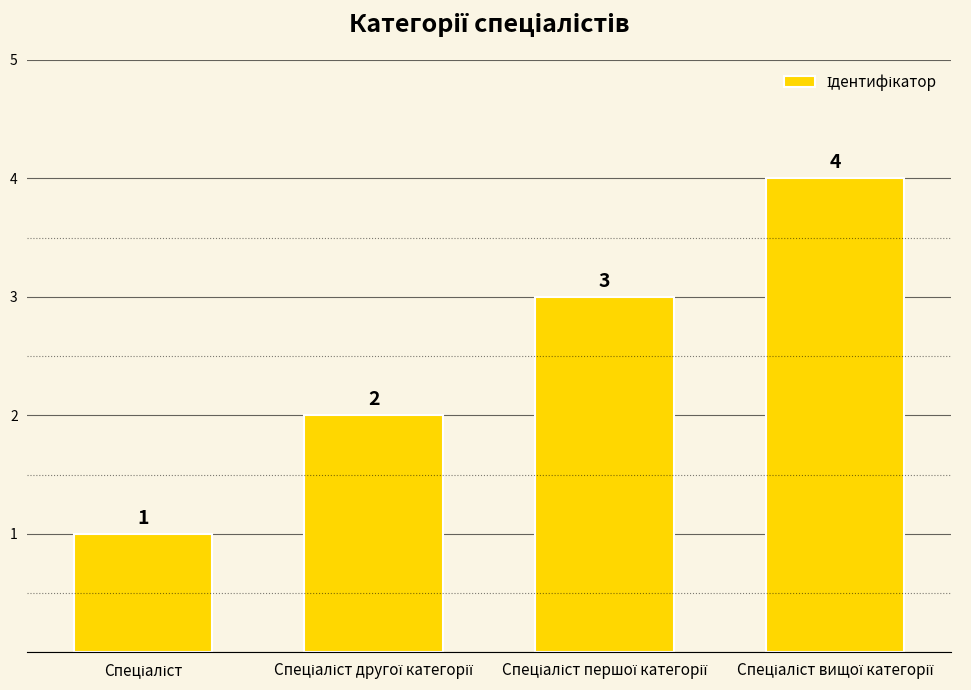

Count the values in the range 2 to 4.

3